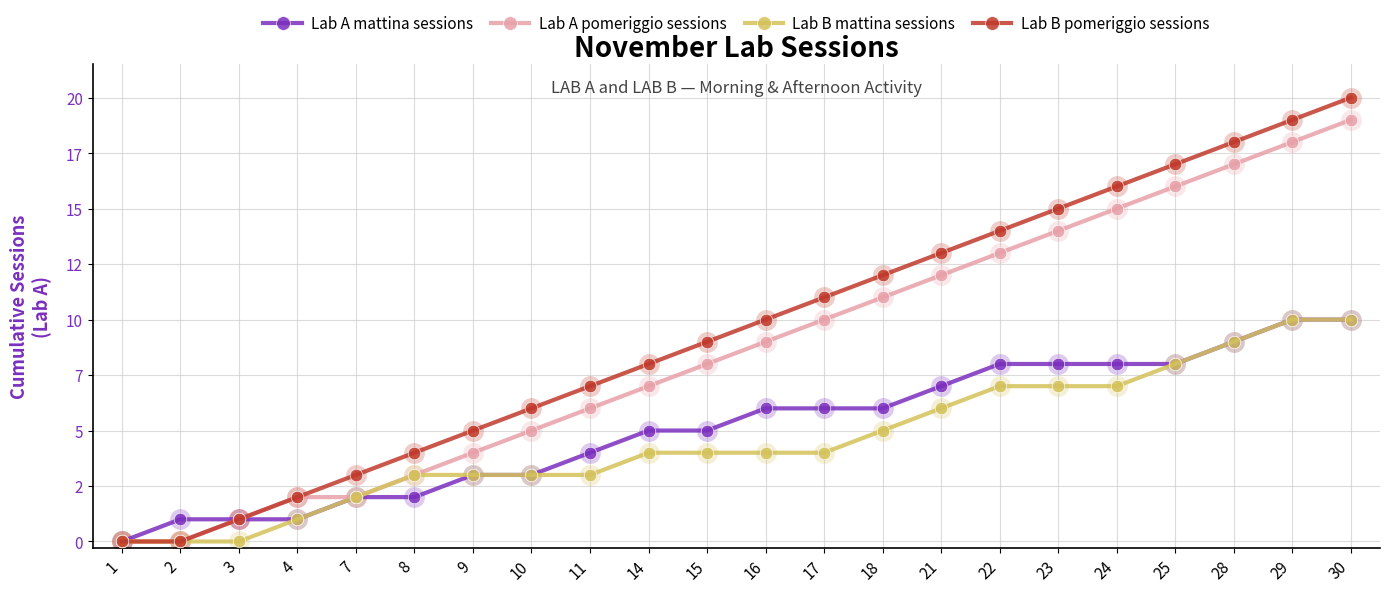

At which category is the sum across all series the highest?

30